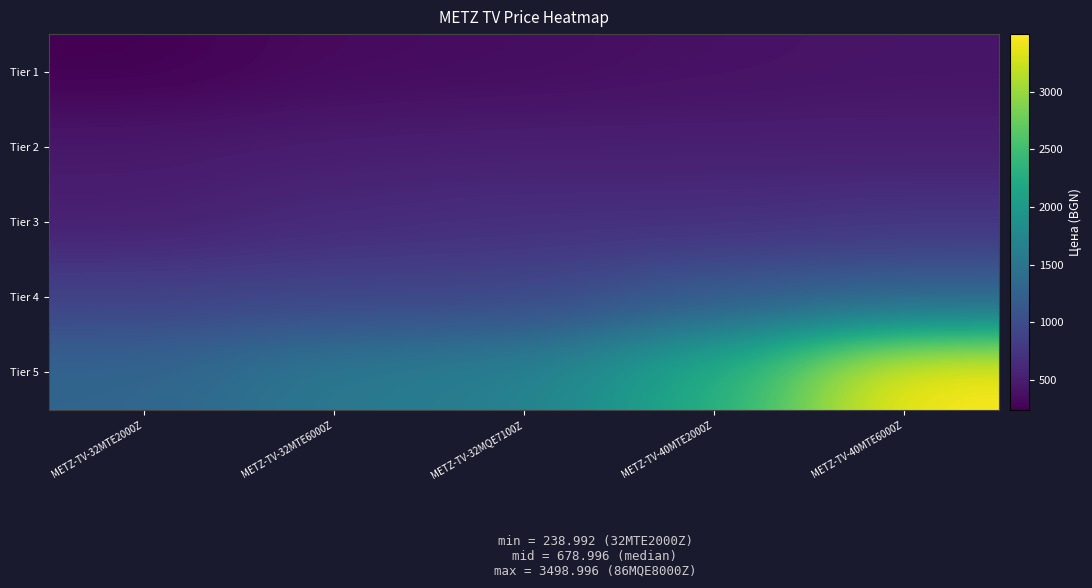

Reading left to right, list all the values displayed in this chart.

Tier 1: METZ-TV-32MTE2000Z=239.0	METZ-TV-32MTE6000Z=329.0	METZ-TV-32MQE7100Z=349.0	METZ-TV-40MTE2000Z=389.0	METZ-TV-40MTE6000Z=419.0
Tier 2: METZ-TV-32MTE2000Z=459.0	METZ-TV-32MTE6000Z=499.0	METZ-TV-32MQE7100Z=519.0	METZ-TV-40MTE2000Z=519.0	METZ-TV-40MTE6000Z=519.0
Tier 3: METZ-TV-32MTE2000Z=519.0	METZ-TV-32MTE6000Z=629.0	METZ-TV-32MQE7100Z=679.0	METZ-TV-40MTE2000Z=679.0	METZ-TV-40MTE6000Z=739.0
Tier 4: METZ-TV-32MTE2000Z=879.0	METZ-TV-32MTE6000Z=919.0	METZ-TV-32MQE7100Z=929.0	METZ-TV-40MTE2000Z=1169.0	METZ-TV-40MTE6000Z=1249.0
Tier 5: METZ-TV-32MTE2000Z=1299.0	METZ-TV-32MTE6000Z=1559.0	METZ-TV-32MQE7100Z=1659.0	METZ-TV-40MTE2000Z=2249.0	METZ-TV-40MTE6000Z=3499.0